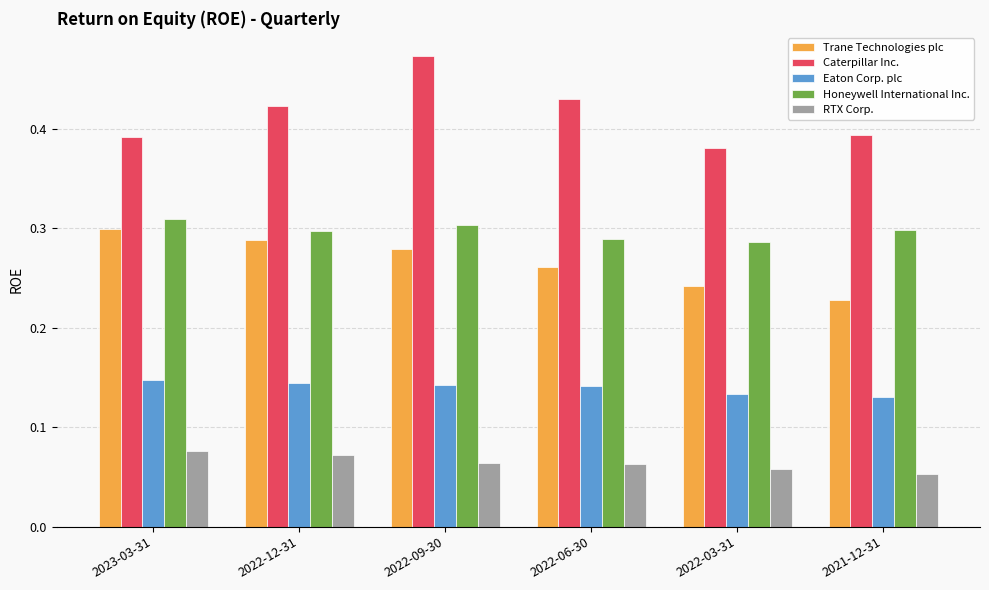

What position from the left is 2021-12-31?

6